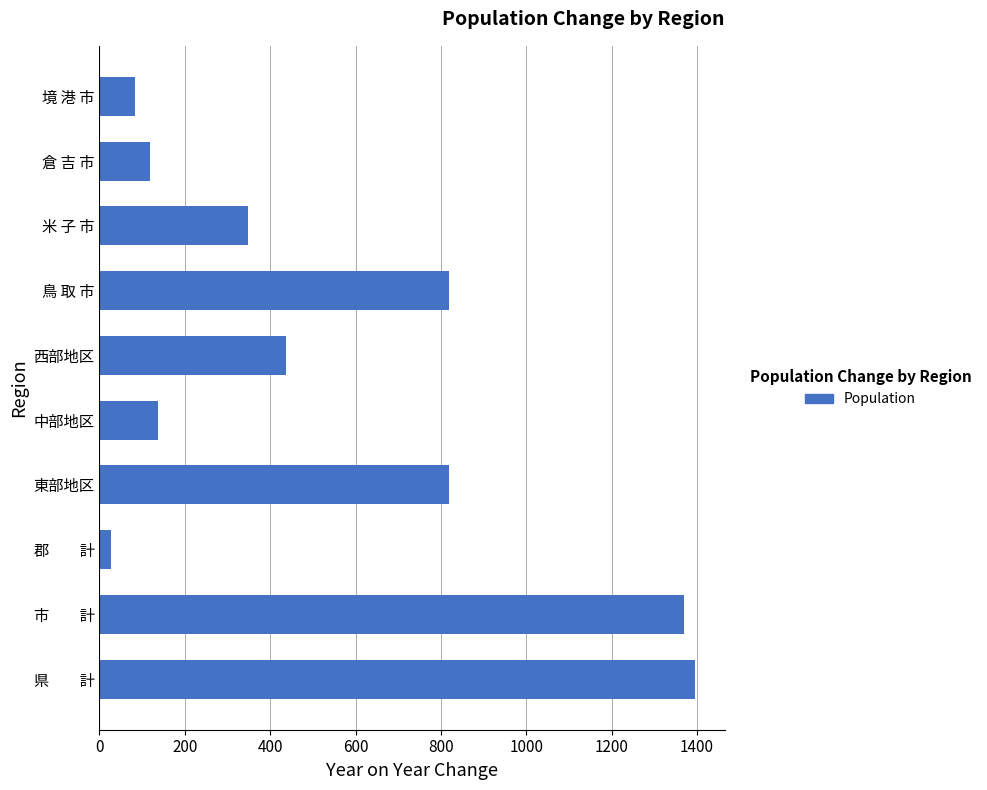

What is the maximum value shown in the chart?

1395